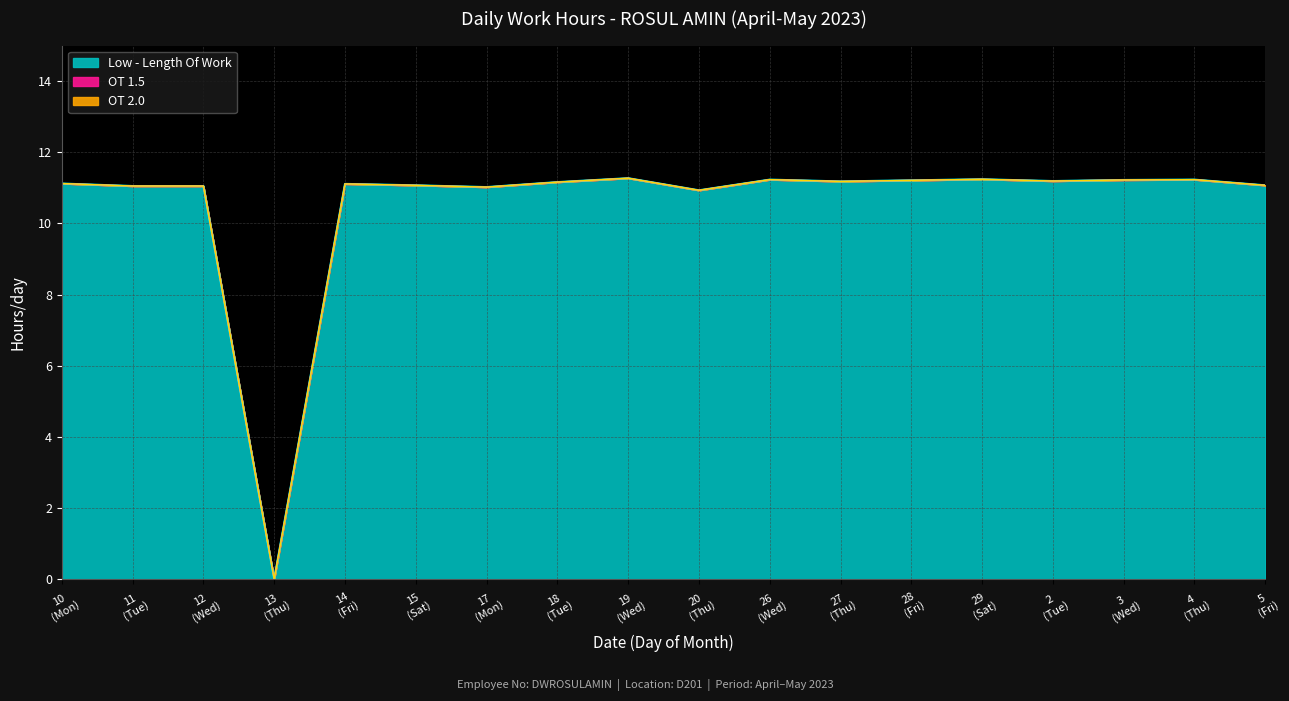

What are all the series names shown in the legend?

Low - Length Of Work, OT 1.5, OT 2.0